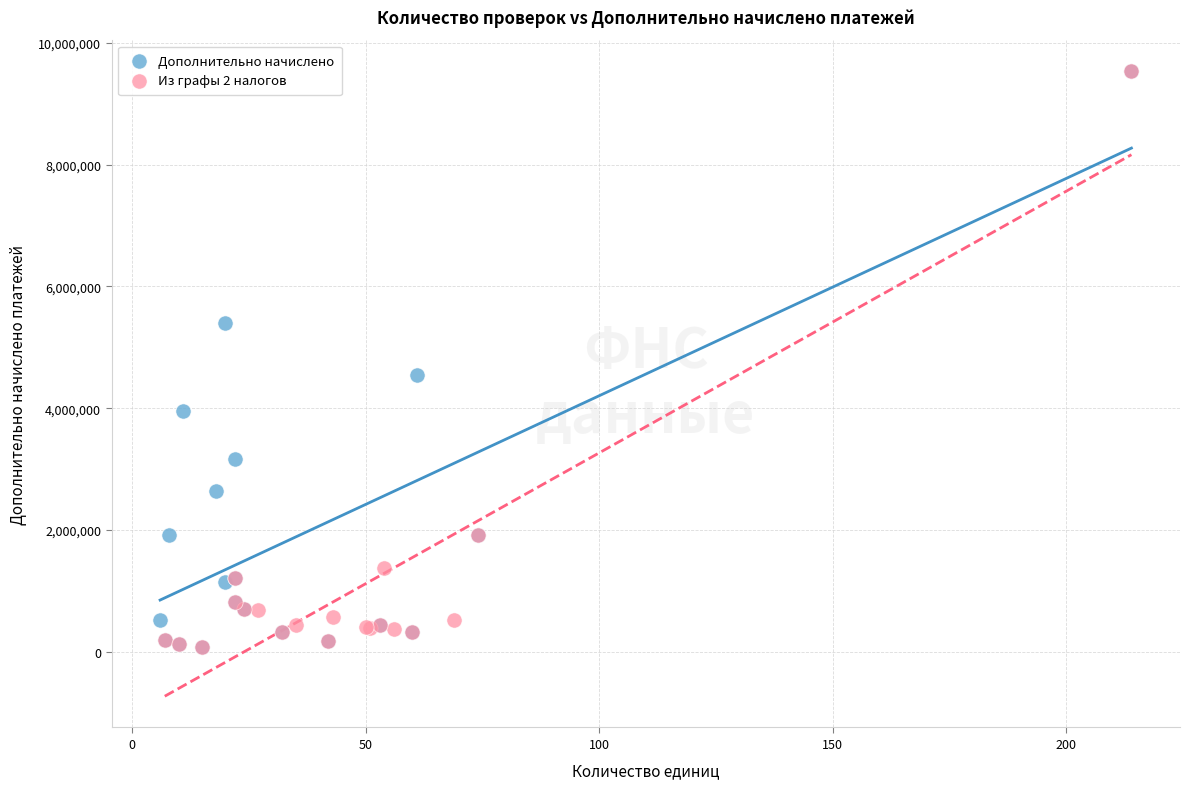

What are all the series names shown in the legend?

Дополнительно начислено, Из графы 2 налогов